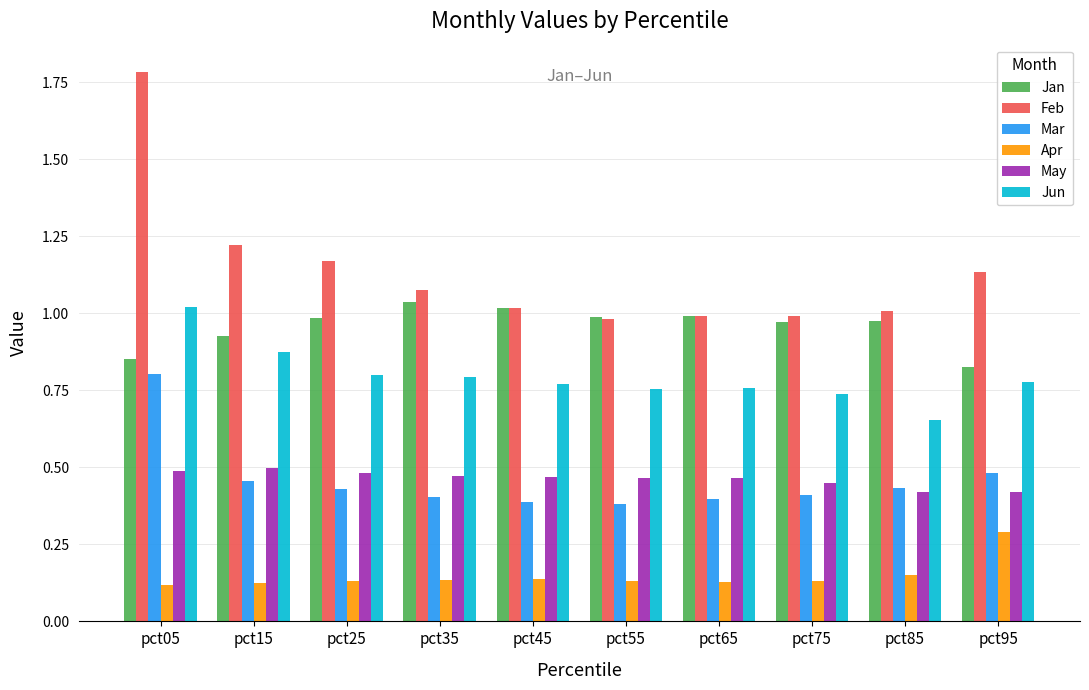

Rank the series at pct25 from highest to lowest value.

Feb, Jan, Jun, May, Mar, Apr